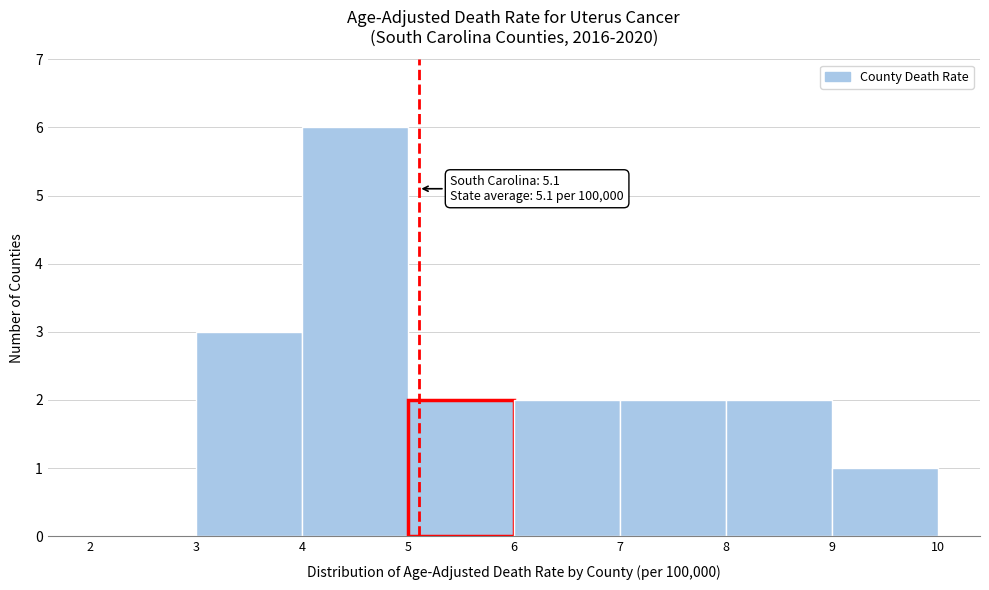

Over which range of the x-axis is the bar tallest?

4 to 5